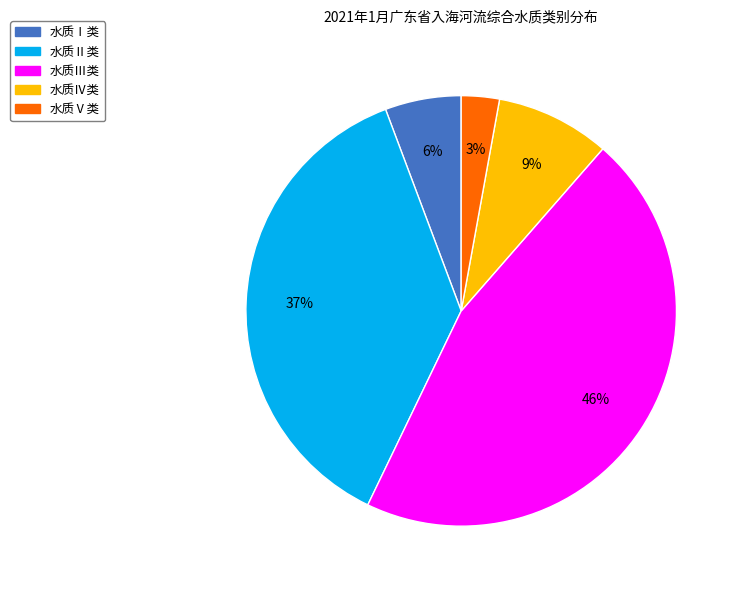

Is there any slice that represents more than half of the pie?

No